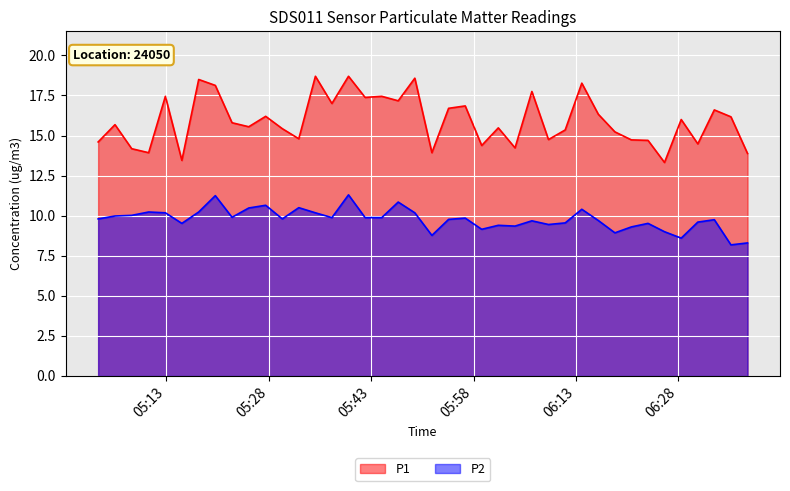

How many distinct data groups are displayed?

2